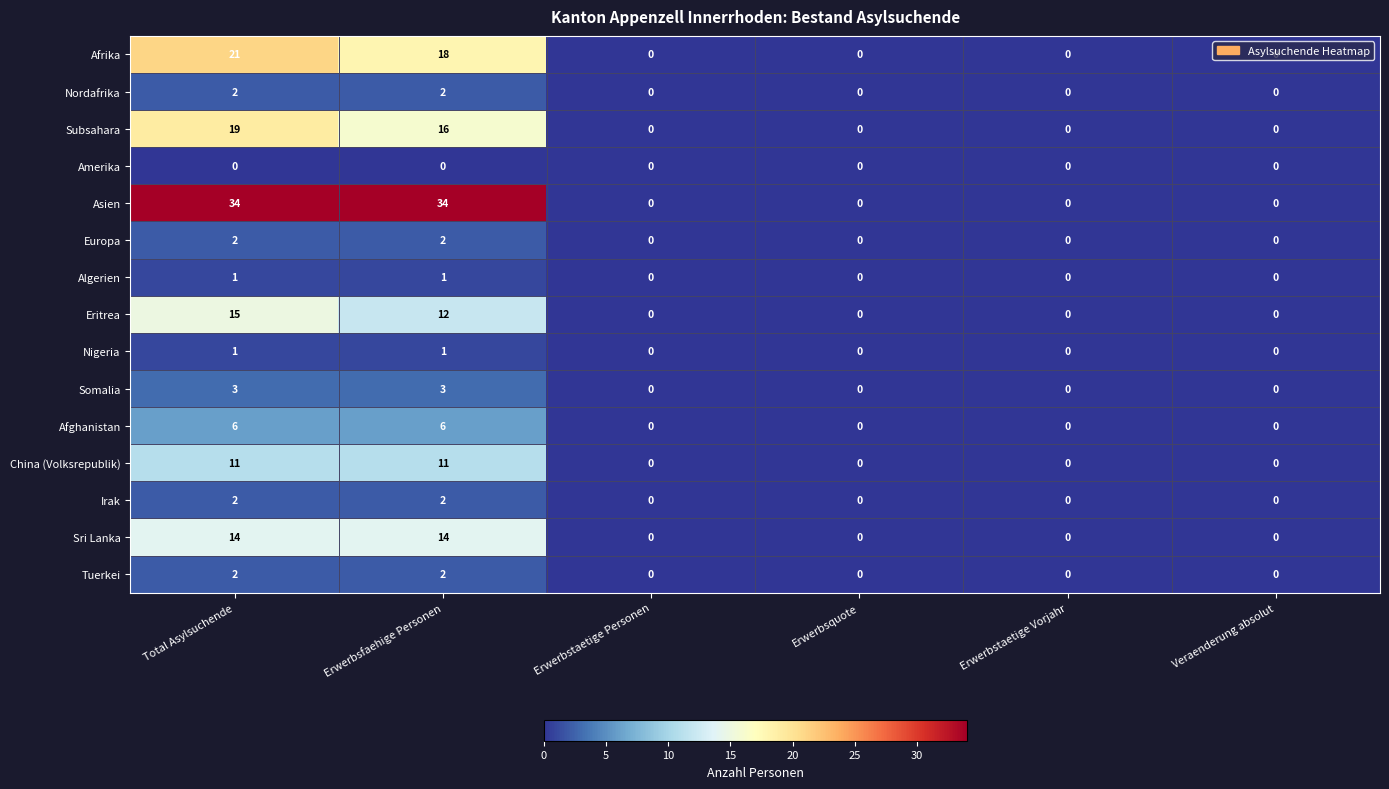

Which series has the largest range (max minus min)?

Asien